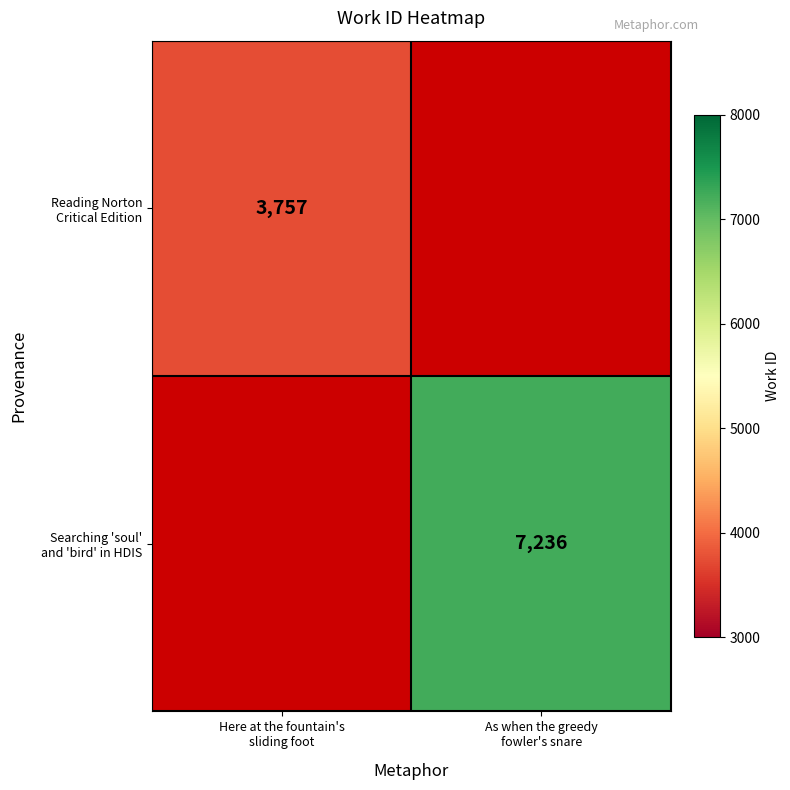

The Searching 'soul' and 'bird' in HDIS series shows 7236.0 at As when the greedy fowler's snare. True or false?

True